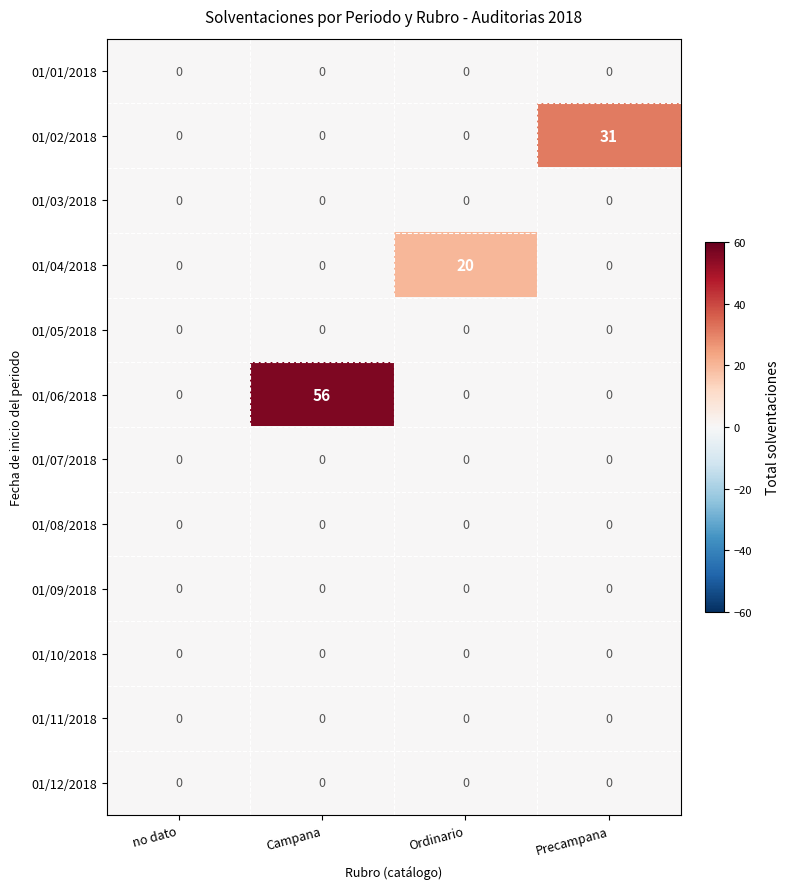

Which category has the highest value across all series?

Campana